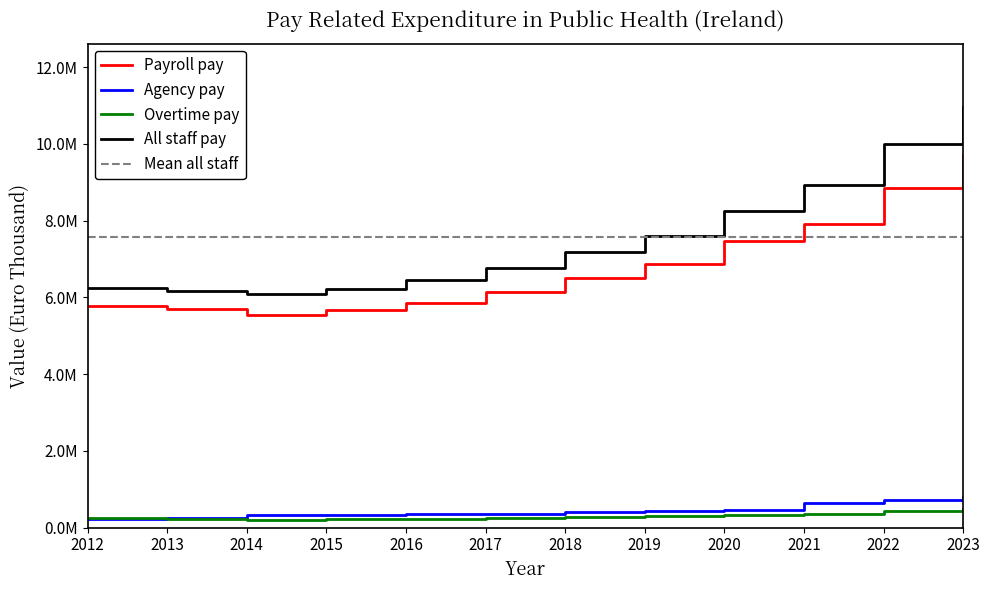

Reading left to right, transcribe all the data shown in this chart.

Payroll pay: 2012=5781299	2013=5684001	2014=5540361	2015=5667133	2016=5859365	2017=6148757	2018=6499370	2019=6878716	2020=7472778	2021=7921771	2022=8851998	2023=9703309
Agency pay: 2012=214939	2013=259718	2014=340604	2015=332425	2016=345355	2017=367060	2018=403916	2019=423276	2020=447765	2021=636544	2022=721501	2023=787367
Overtime pay: 2012=255150	2013=222618	2014=200675	2015=220656	2016=235183	2017=255932	2018=279444	2019=293040	2020=318234	2021=366740	2022=425177	2023=474300
All staff pay: 2012=6251388	2013=6166338	2014=6081641	2015=6220214	2016=6439903	2017=6771749	2018=7182730	2019=7595032	2020=8238777	2021=8925055	2022=9998676	2023=10964976